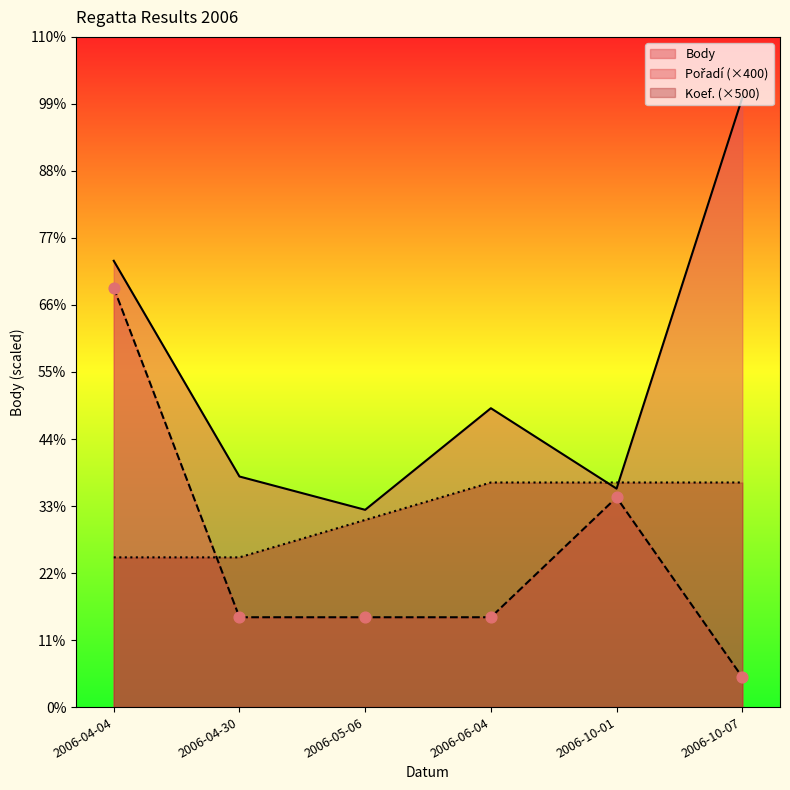

What are all the series names shown in the legend?

Body, Pořadí, Koef.